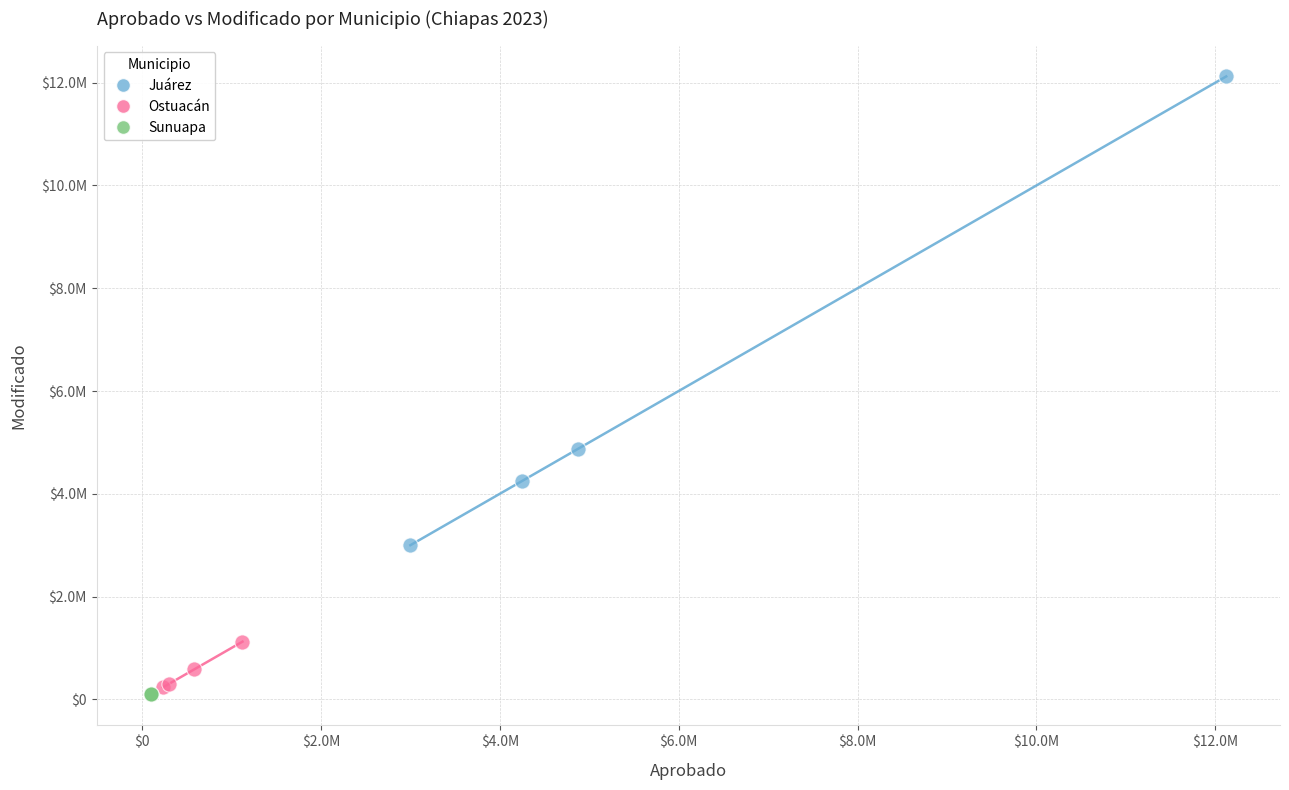

Which series reaches the maximum Y coordinate?

Juárez